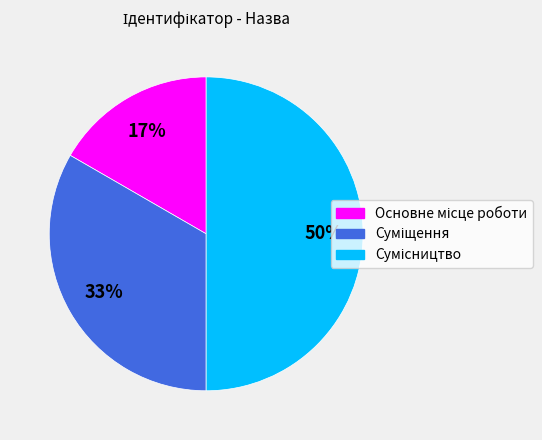

To the nearest percent, what is the difference between the largest and smallest slice percentages?

33%